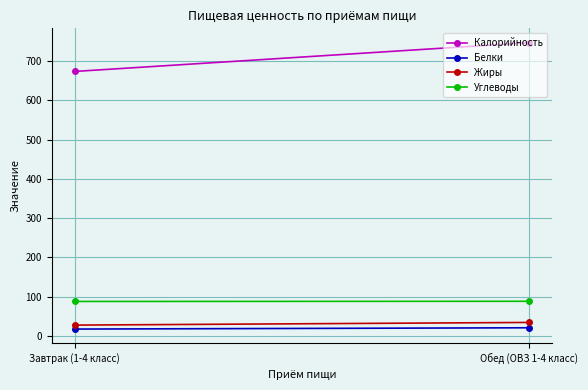

At which category does the chart reach its minimum across all series?

Завтрак (1-4 класс)